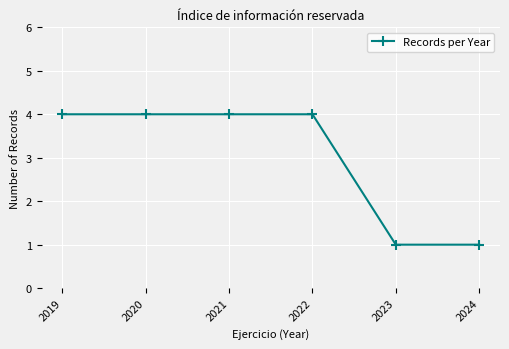

The value at 2024 is 1. True or false?

True